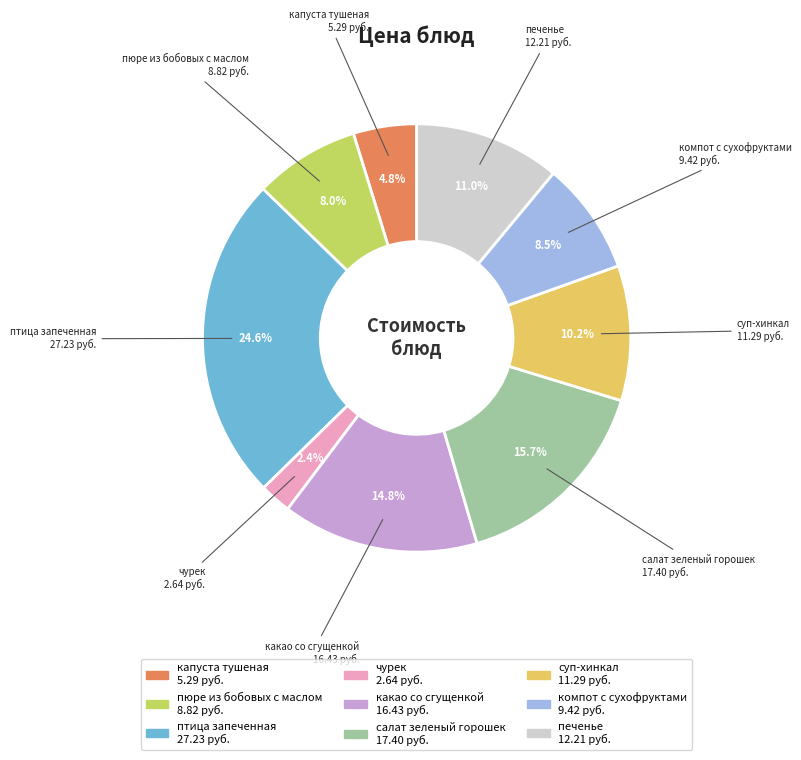

Rank the categories by value from highest to lowest.

птица запеченная, салат зеленый горошек, какао со сгущенкой, печенье, суп-хинкал, компот с сухофруктами, пюре из бобовых с маслом, капуста тушеная, чурек